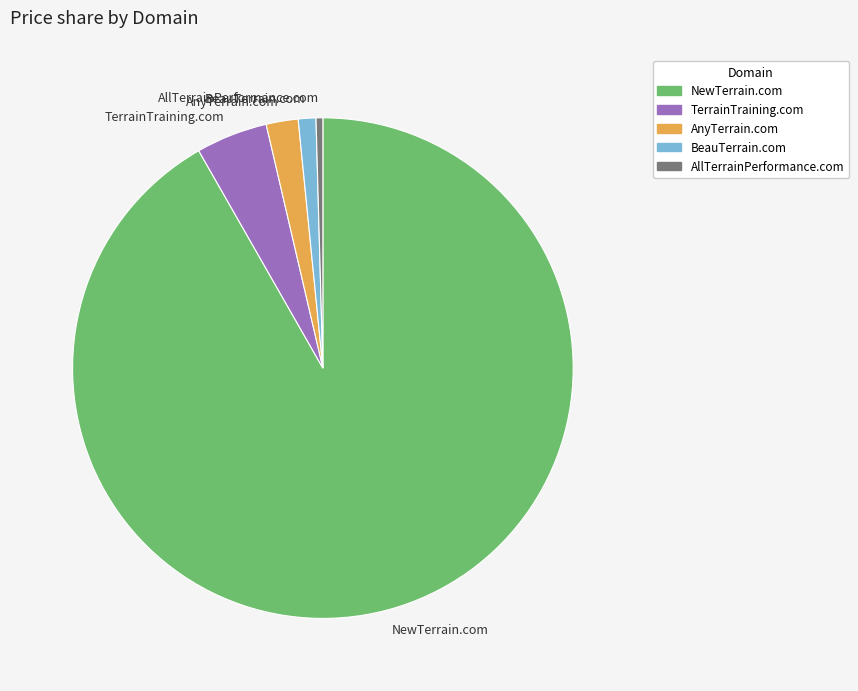

Which slice is the largest?

NewTerrain.com